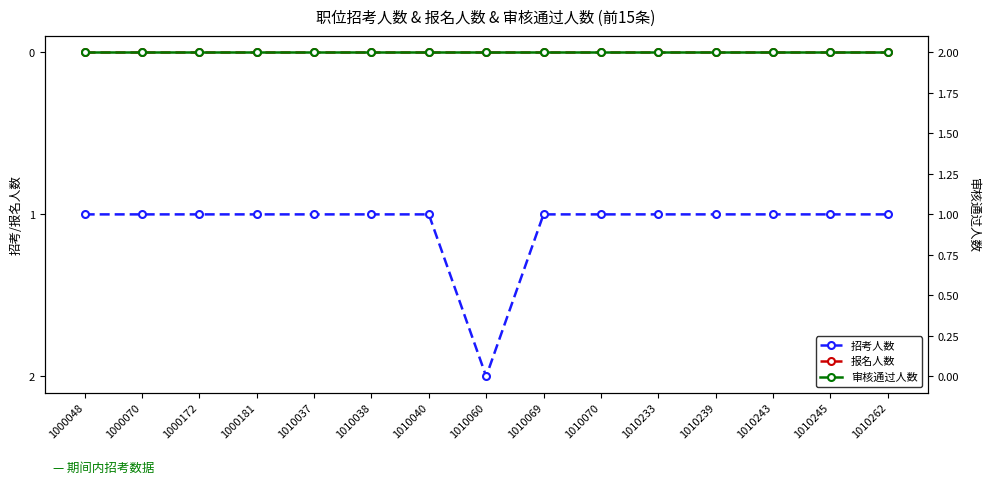

True or false: 招考人数 has a value of 1 at 1000181.

False